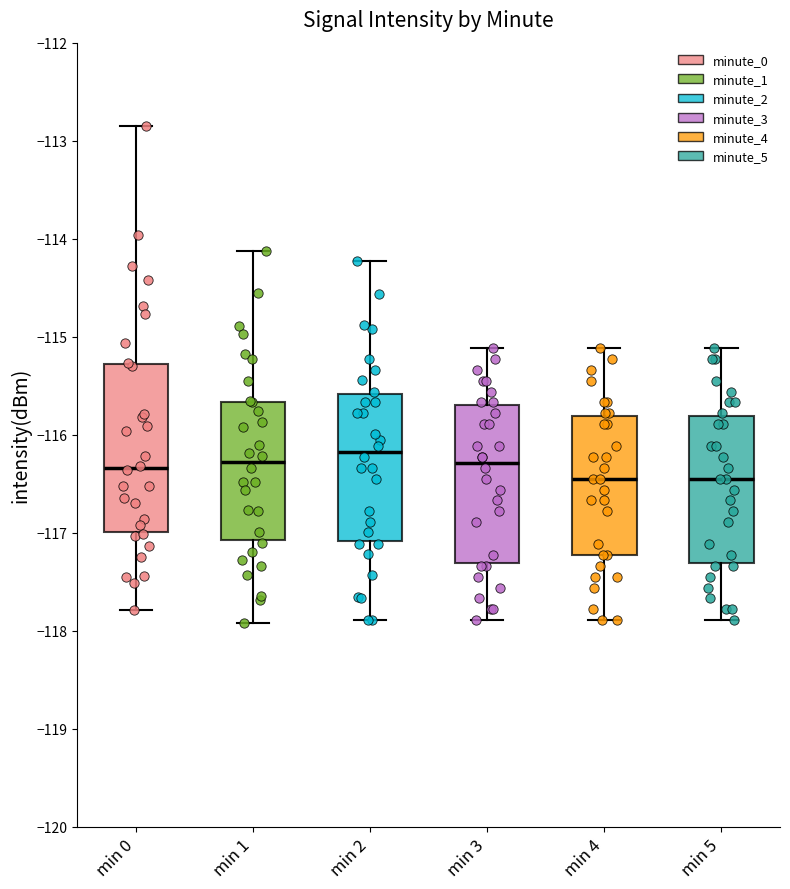

Where is the upper edge of the box for min 5 on the y-axis? The values are not printed on the chart, so give them approximately, as read against the axis.

-115.8